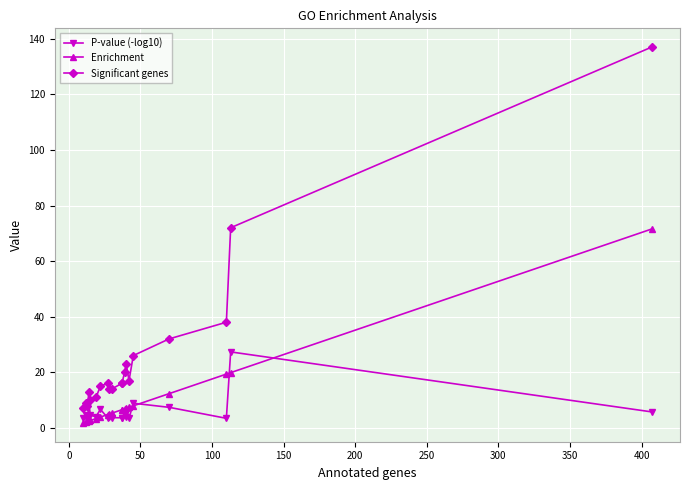

At how many categories does at least one series exceed 22?

6